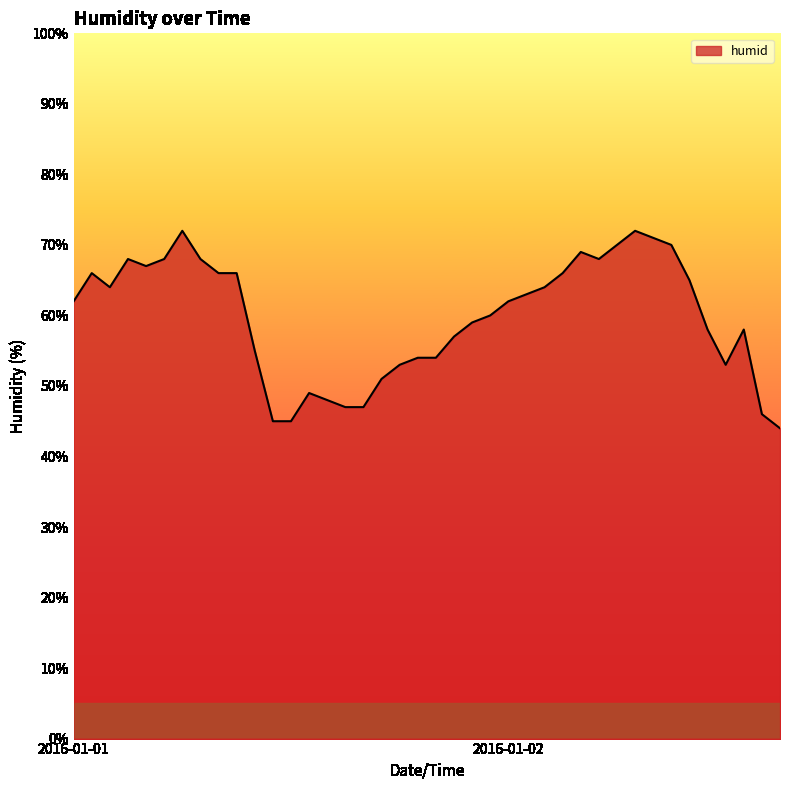

What is the smallest value displayed?

44